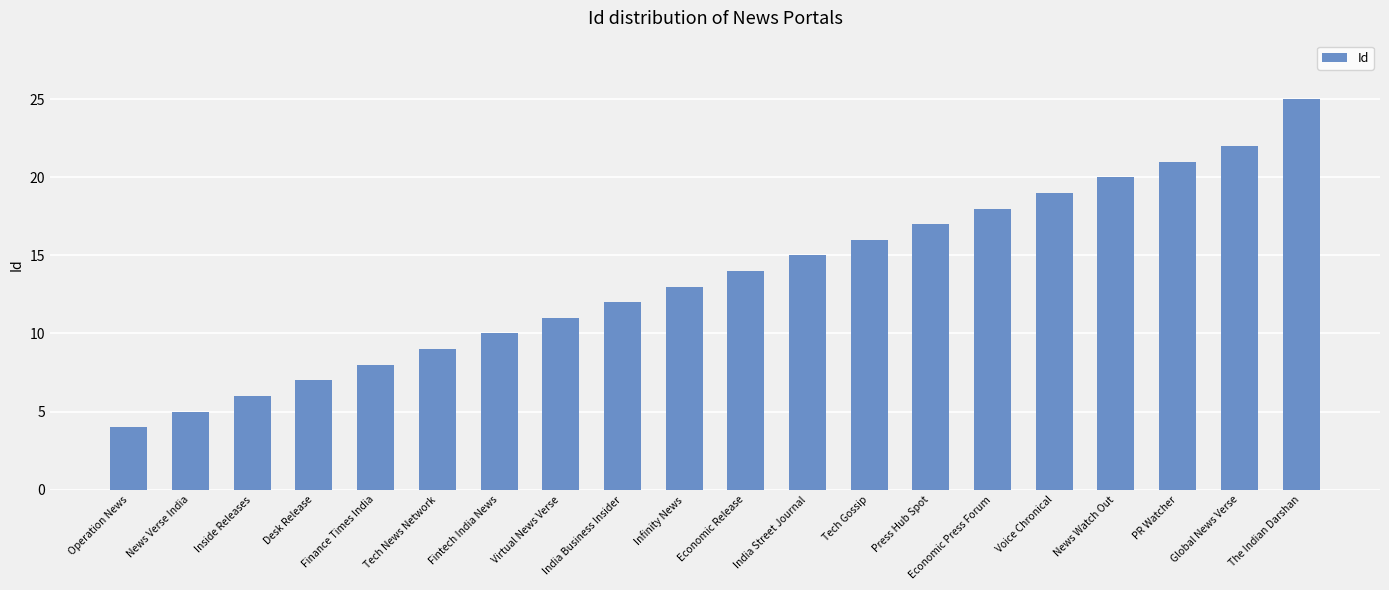

Reading right to left, list all the values displayed in this chart.

25	22	21	20	19	18	17	16	15	14	13	12	11	10	9	8	7	6	5	4